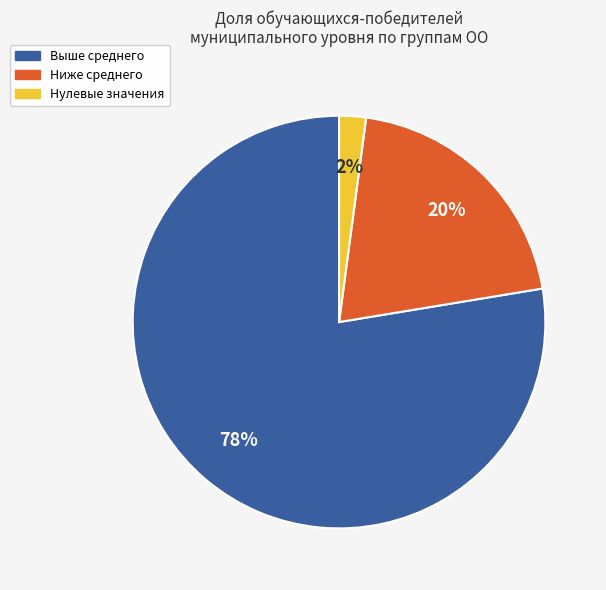

Is there a majority slice in this chart?

Yes